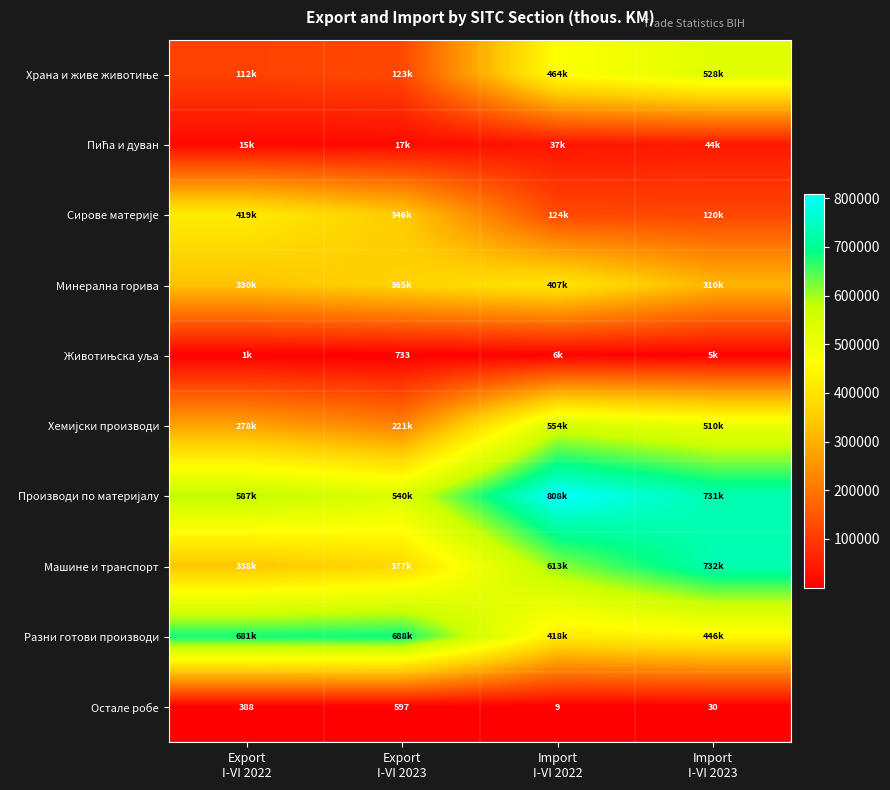

What is the greatest value displayed?

807746